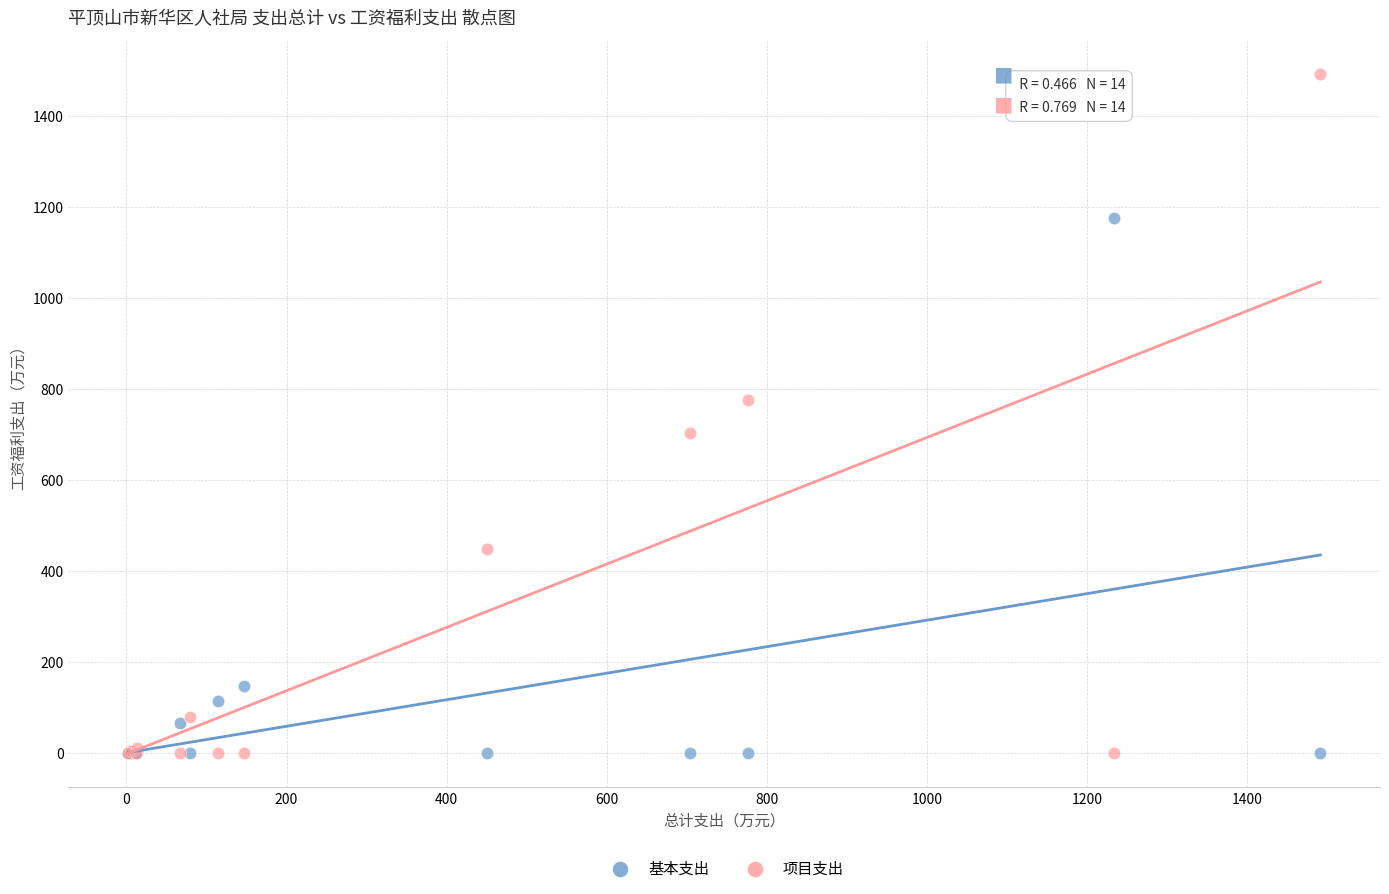

In the 基本支出 series, what Y value is closest to 588?

147.0